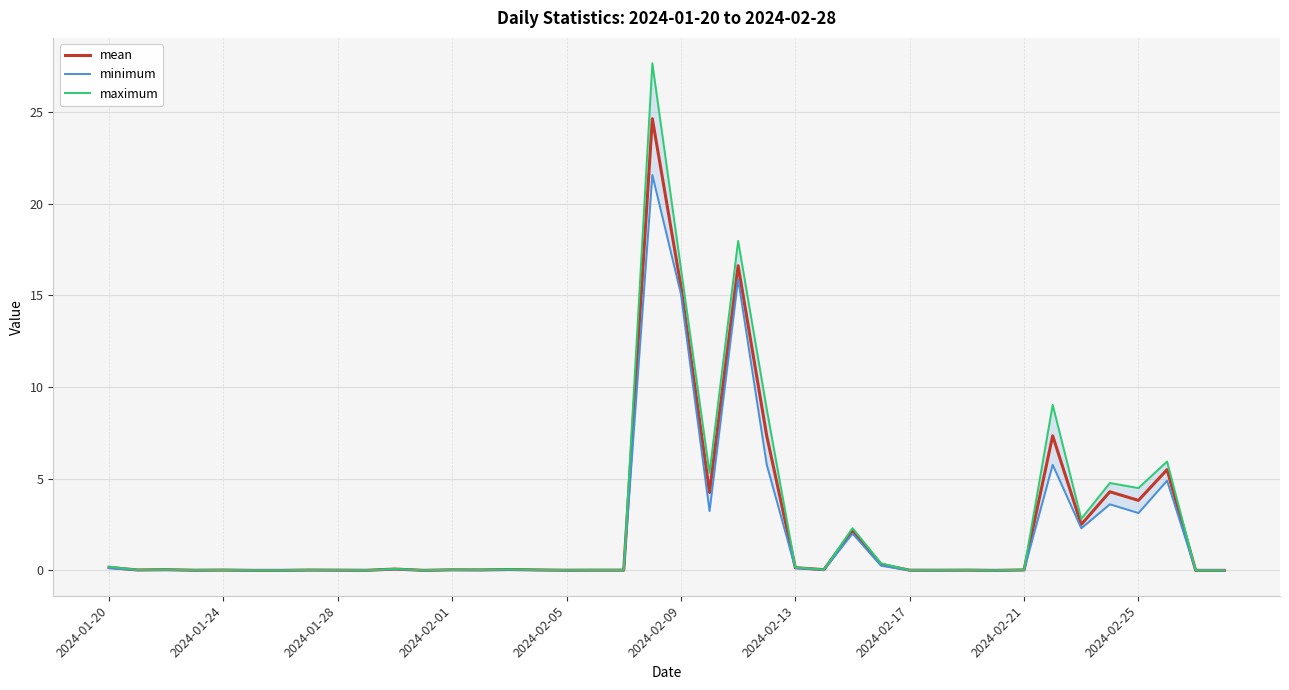

Where is mean nearest to the value 12?

2024-02-09